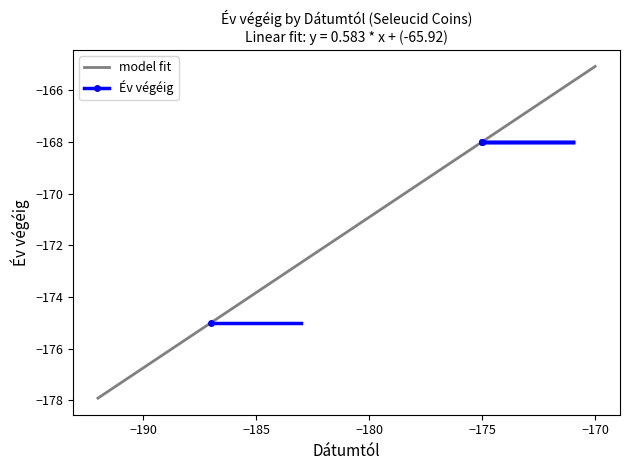

What is the maximum value shown in the chart?

-165.1